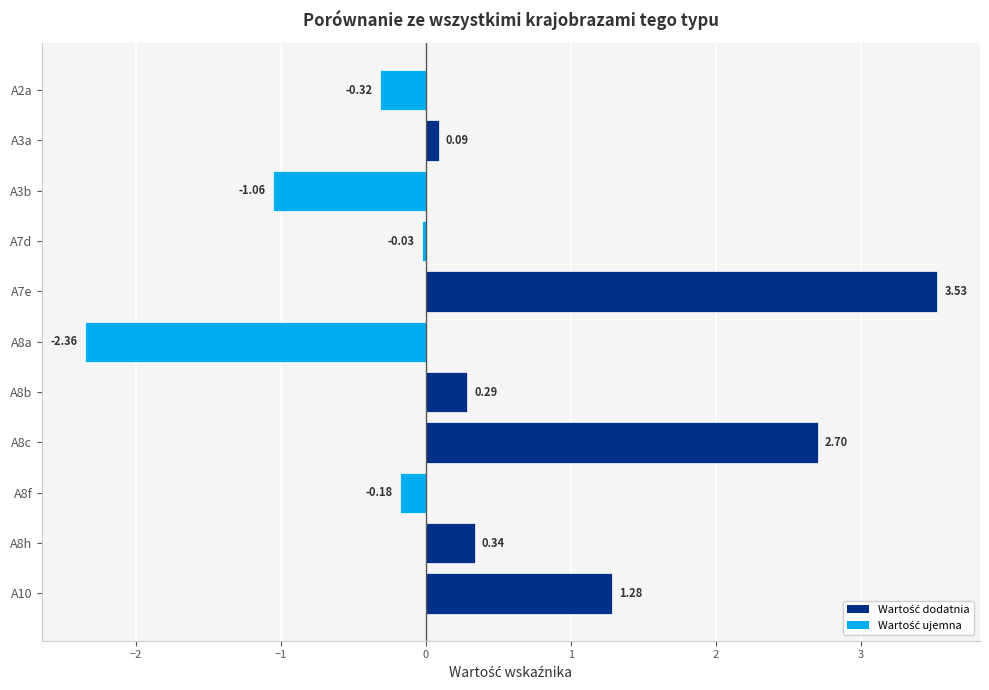

List the labels in order of value, largest first.

A7e, A8c, A10, A8h, A8b, A3a, A7d, A8f, A2a, A3b, A8a